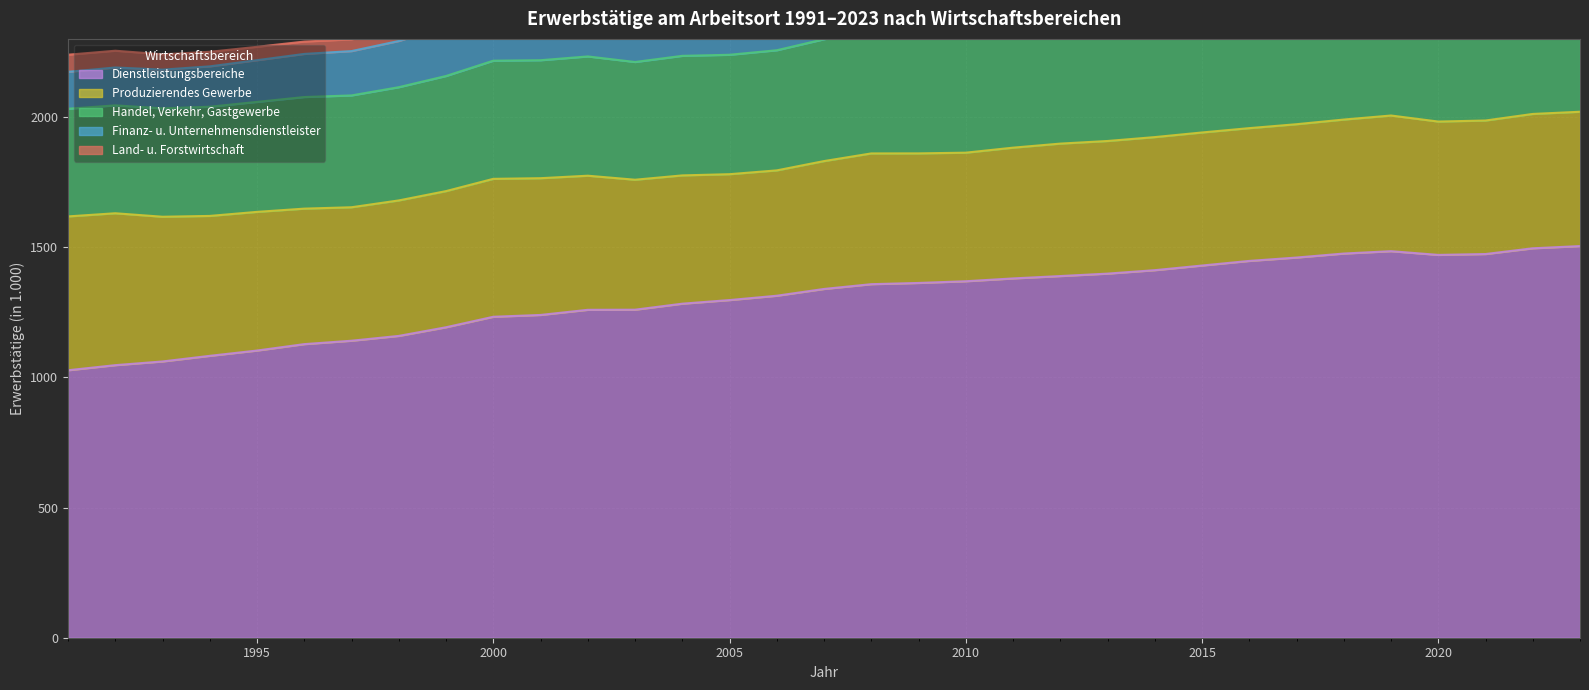

Where is the first local maximum for Handel, Verkehr, Gastgewerbe?

1992